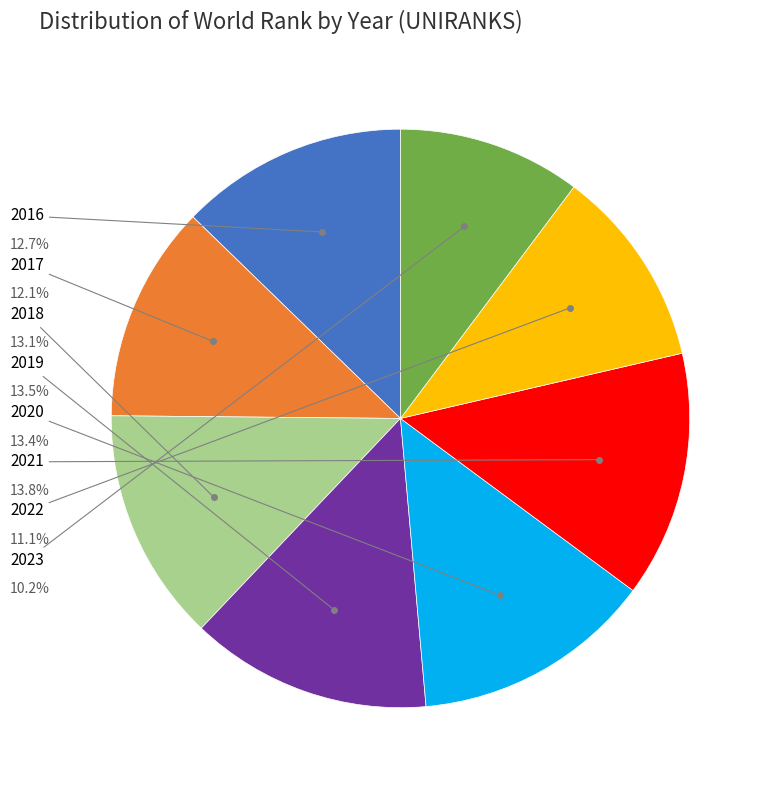

How many slices are in this pie chart?

8